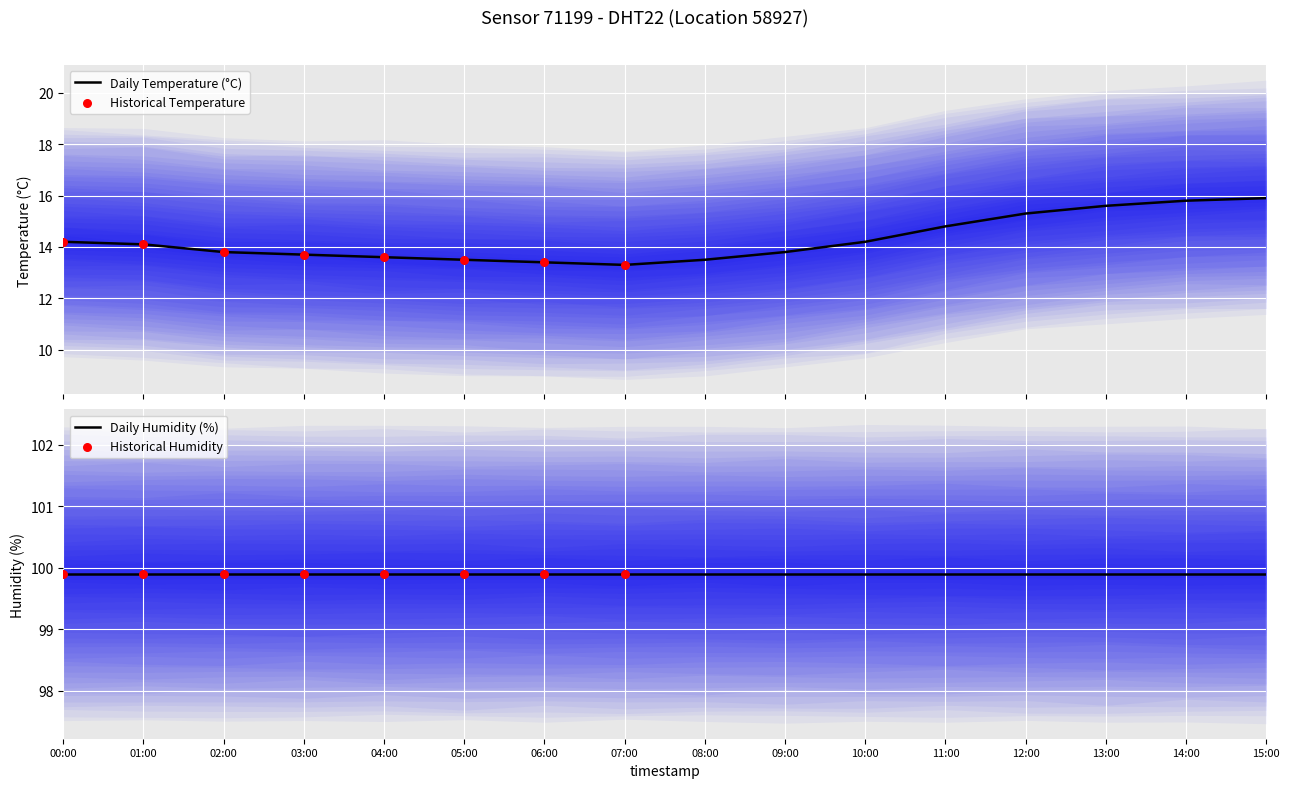

Which has a higher value, 04:00 or 09:00?

09:00